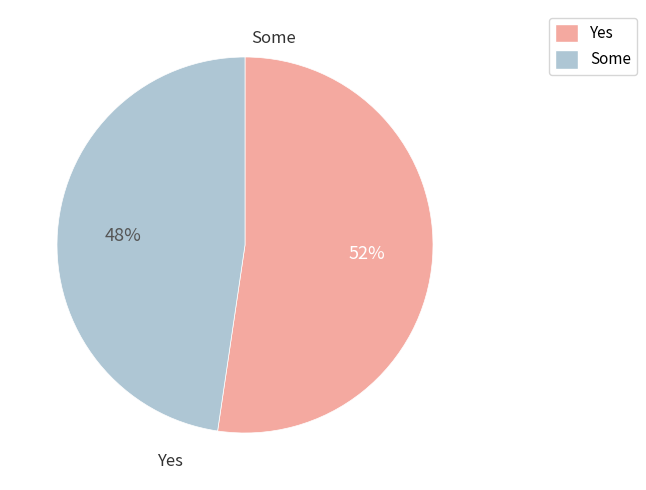

Between Yes and Some, which is larger?

Yes